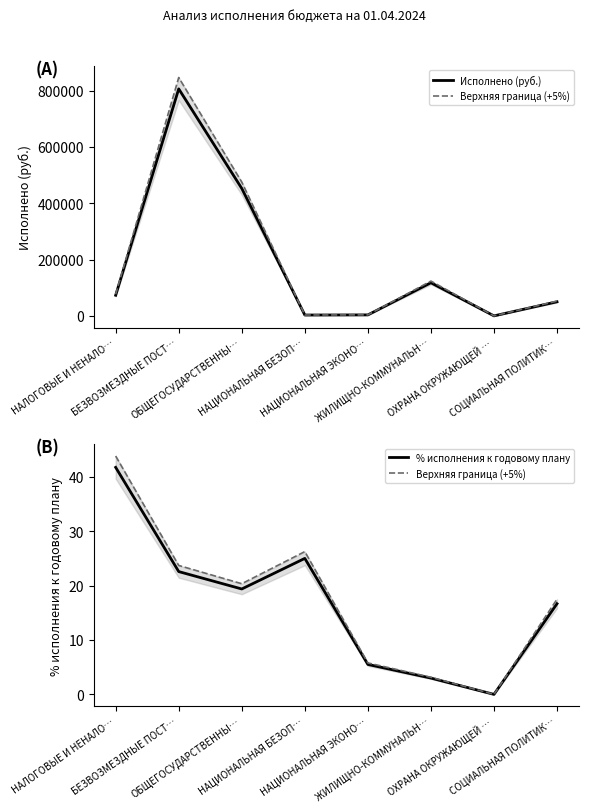

What position from the right is НАЛОГОВЫЕ И НЕНАЛО…?

8